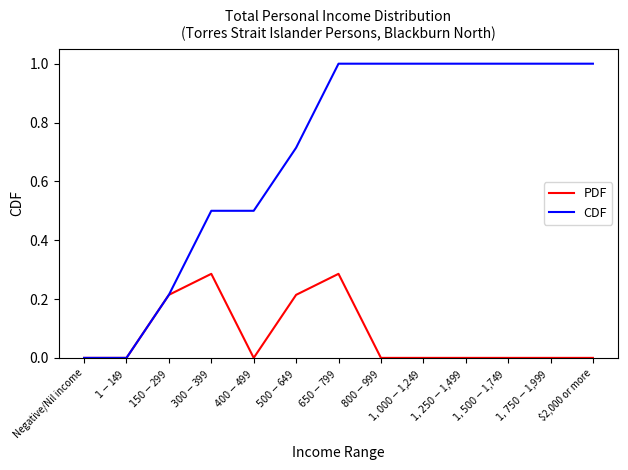

Which series has the largest range (max minus min)?

CDF